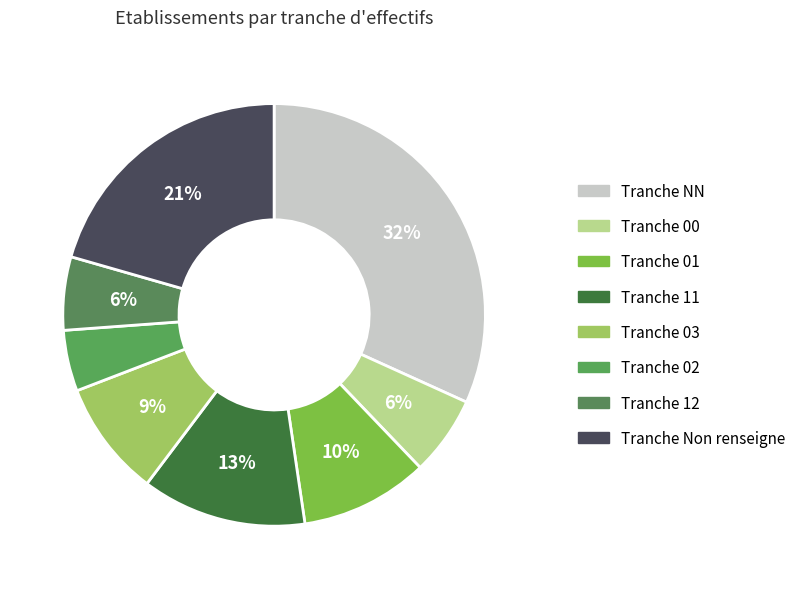

Count the number of slices in the pie.

8